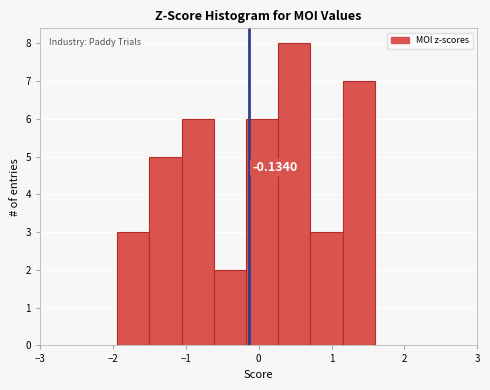

Which range on the x-axis has the tallest bar?

0.3 to 0.7